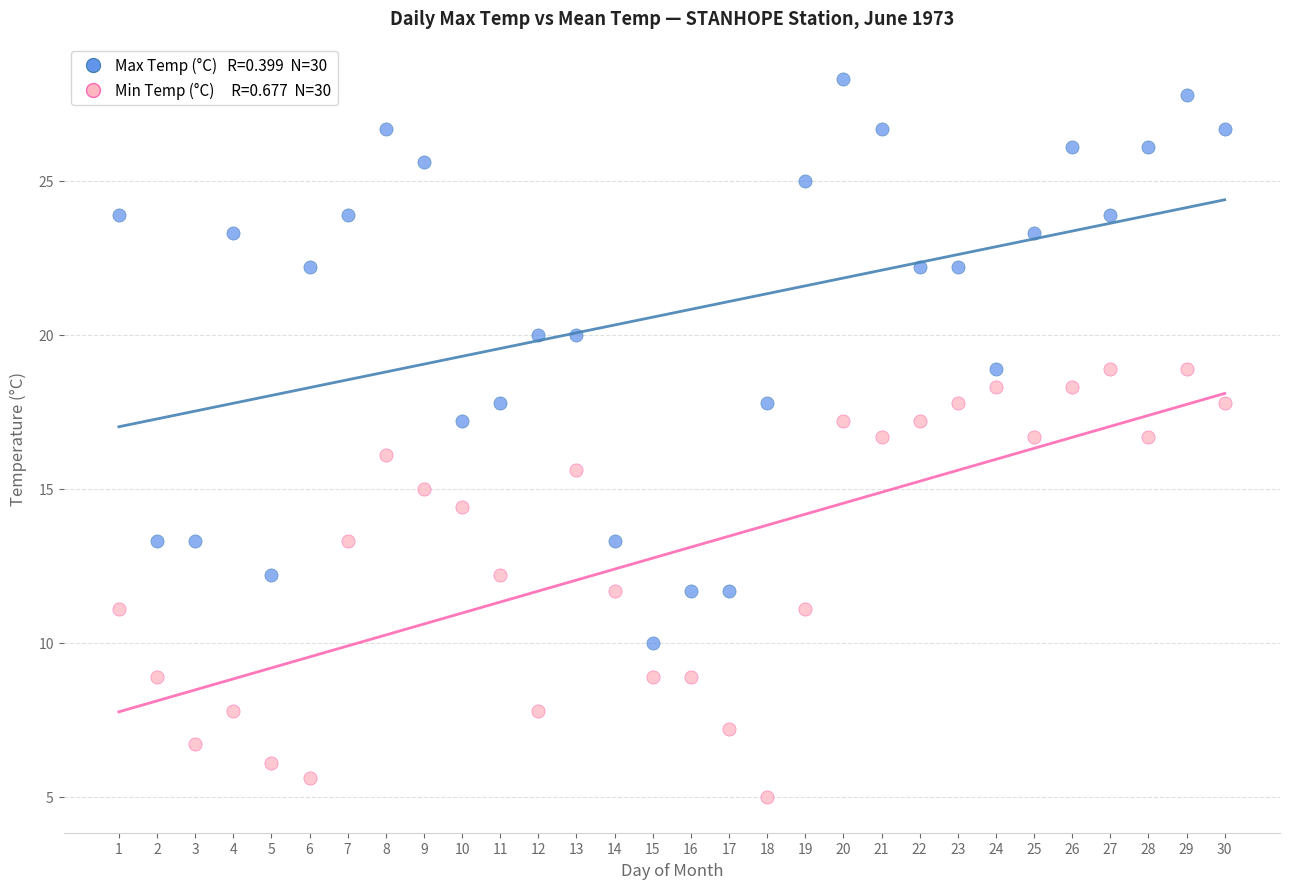

Across all data points, what is the range of X values (max minus min)?

29.0